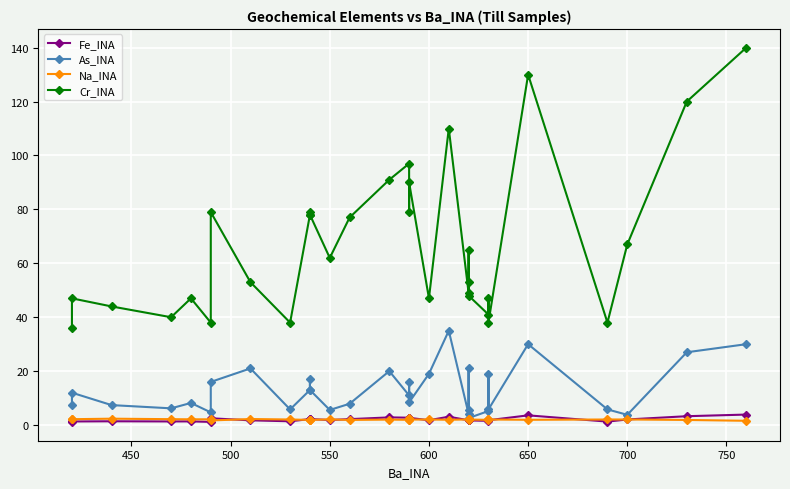

True or false: Na_INA has more than 1 interior local peaks.

True